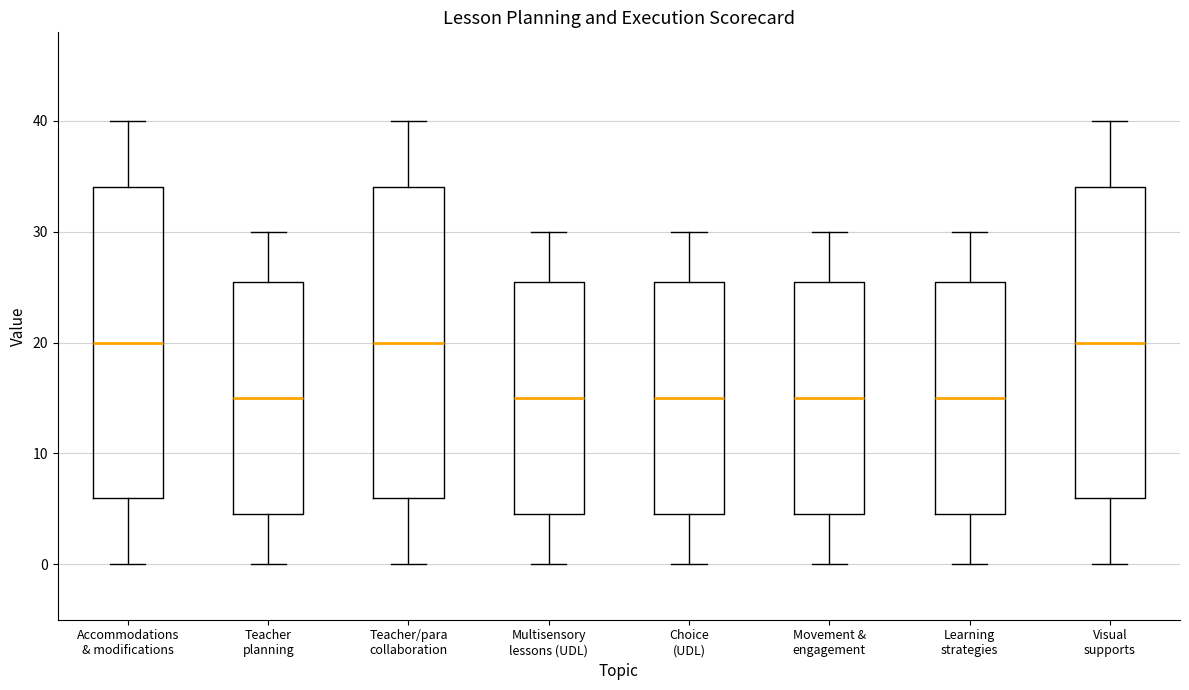

Reading left to right, read every box against the y-axis: the position of its median line, the range the box covers, and the ends of its whiskers. The values are not printed on the chart, so give them approximately, as read against the axis.

Accommodations & modifications: median 20, box 6 to 34, whiskers 0 to 40
Teacher planning: median 15, box 5 to 26, whiskers 0 to 30
Teacher/para collaboration: median 20, box 6 to 34, whiskers 0 to 40
Multisensory lessons (UDL): median 15, box 5 to 26, whiskers 0 to 30
Choice (UDL): median 15, box 5 to 26, whiskers 0 to 30
Movement & engagement: median 15, box 5 to 26, whiskers 0 to 30
Learning strategies: median 15, box 5 to 26, whiskers 0 to 30
Visual supports: median 20, box 6 to 34, whiskers 0 to 40